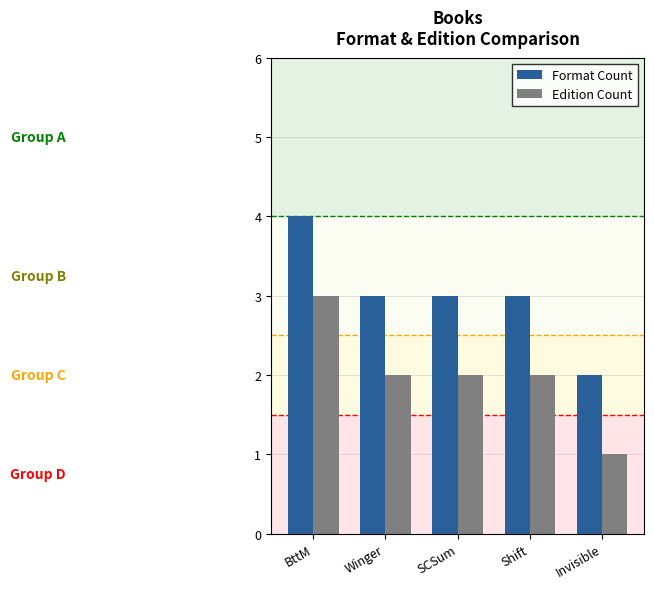

At which category is the sum across all series the highest?

BttM